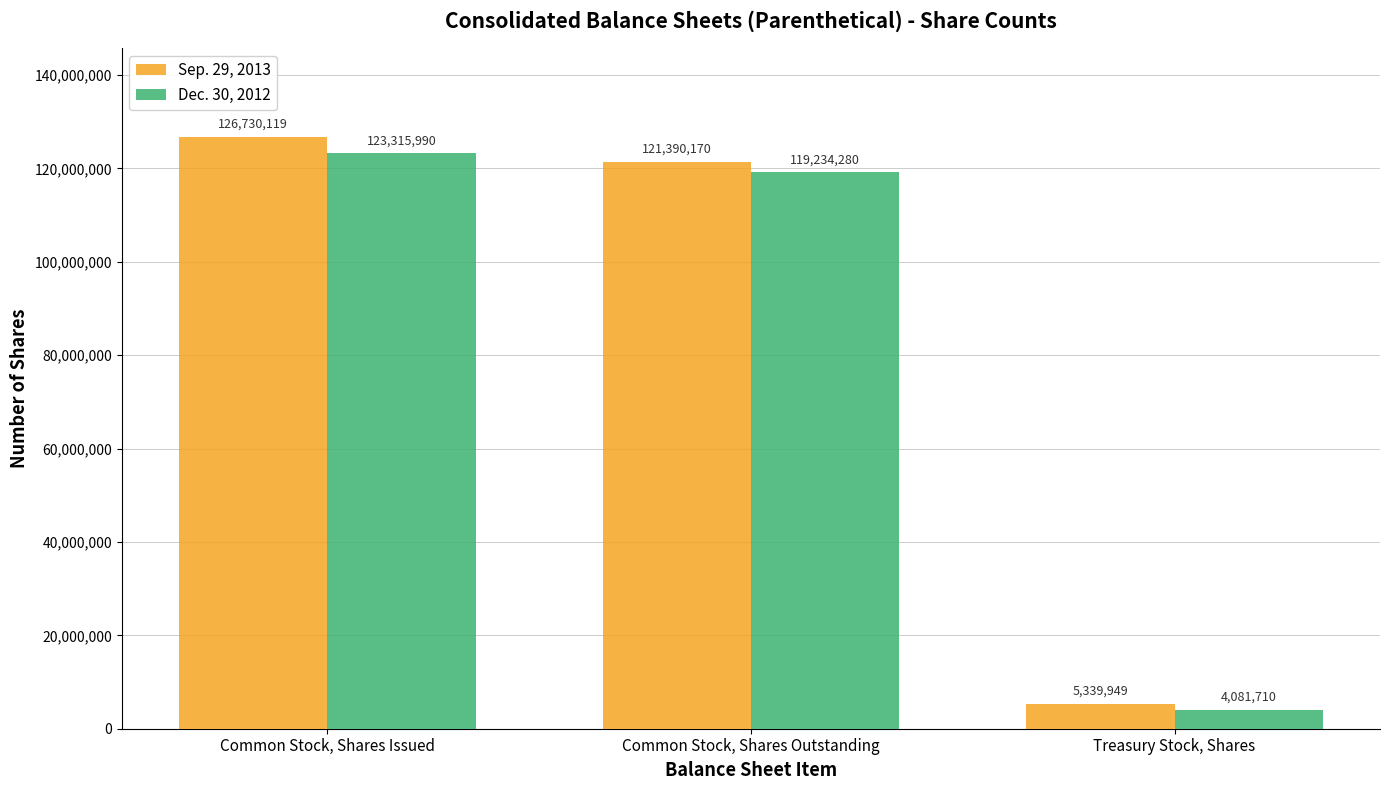

Which series has the largest range (max minus min)?

Sep. 29, 2013